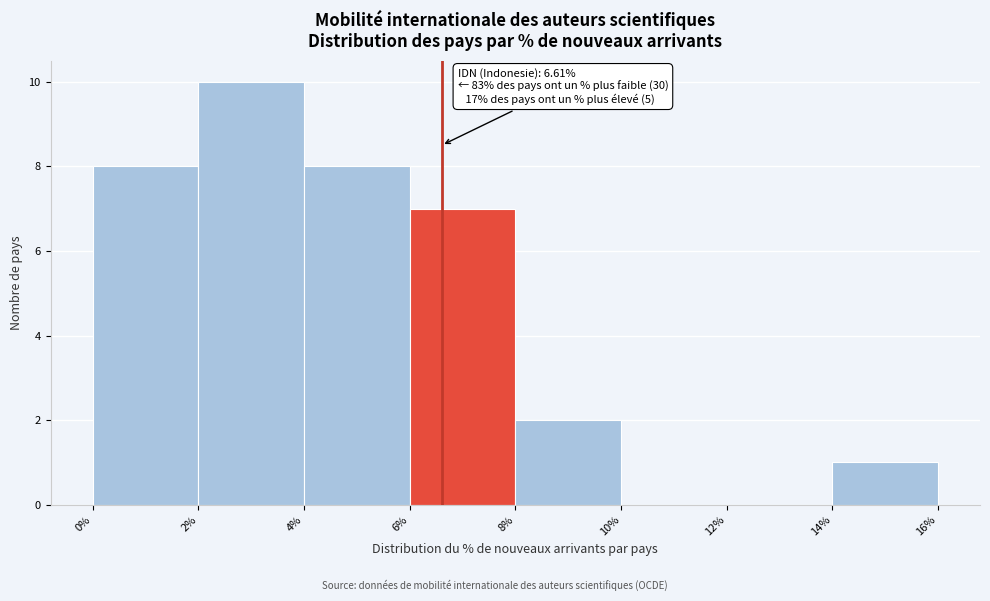

Which range on the x-axis has the tallest bar?

2% to 4%